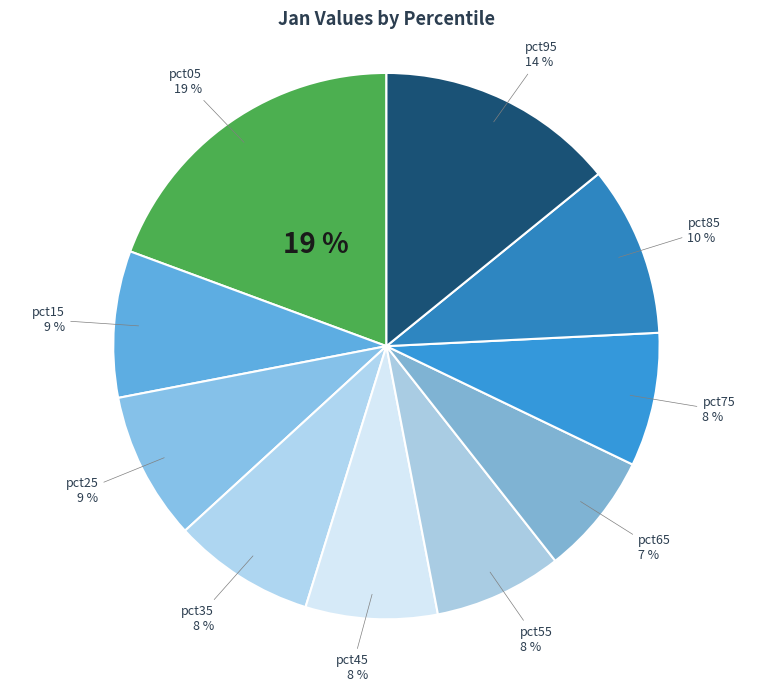

Which slice is the smallest?

pct65